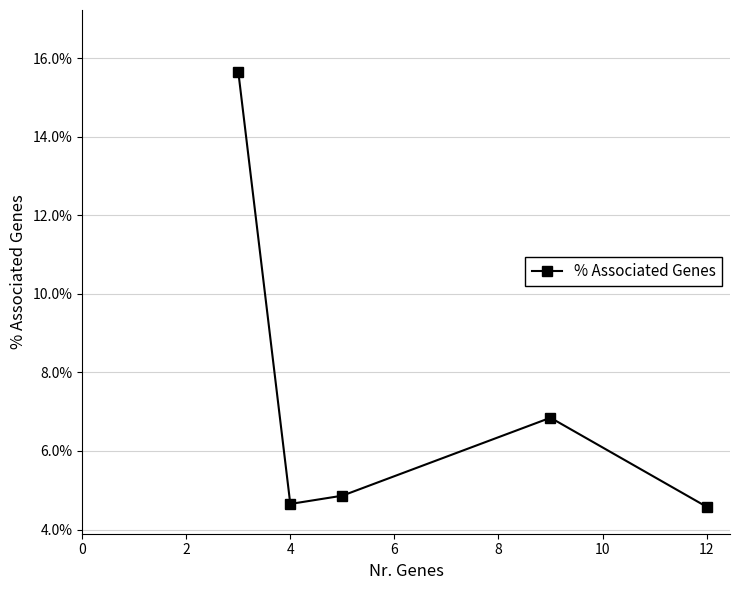

What is the maximum value shown in the chart?

15.7